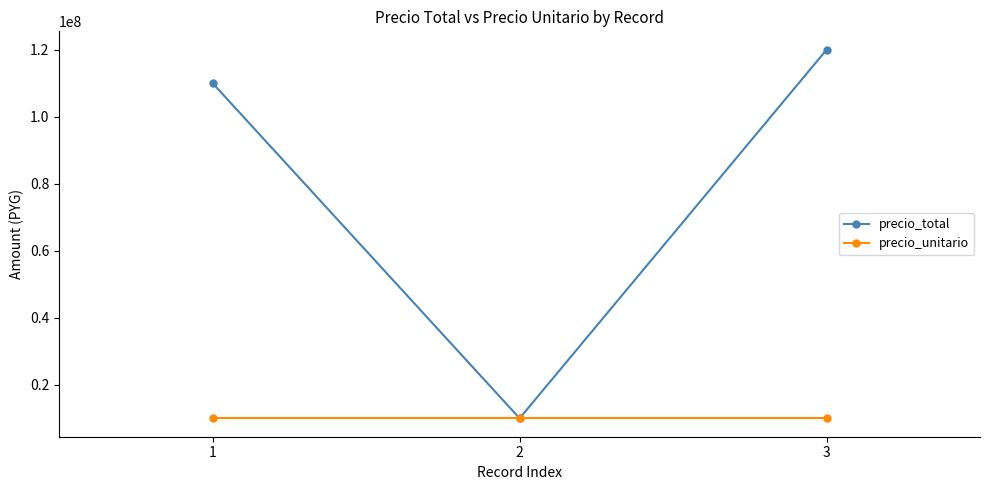

What is the sum of all precio_unitario values?

30000000